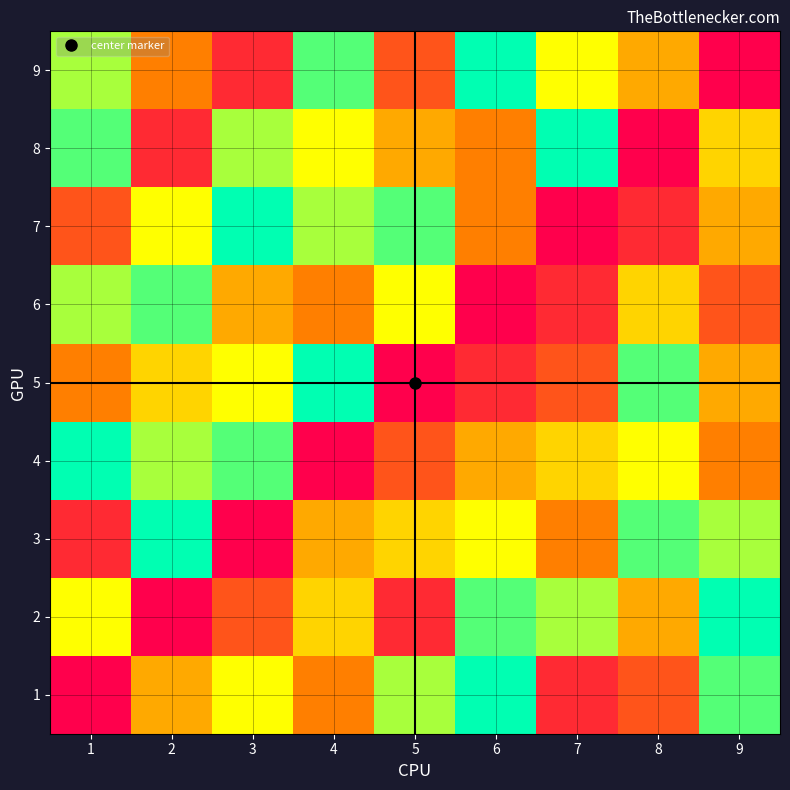

At which category does the chart reach its minimum across all series?

1